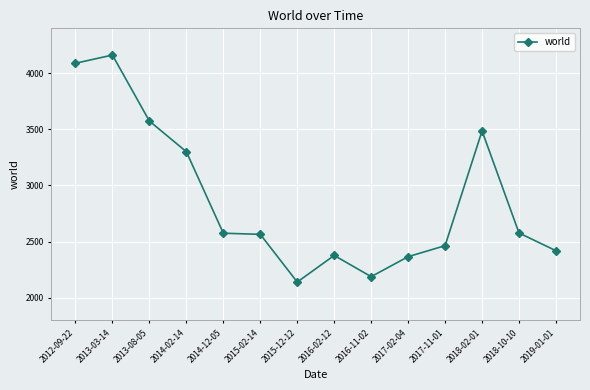

How many series are shown in this chart?

1